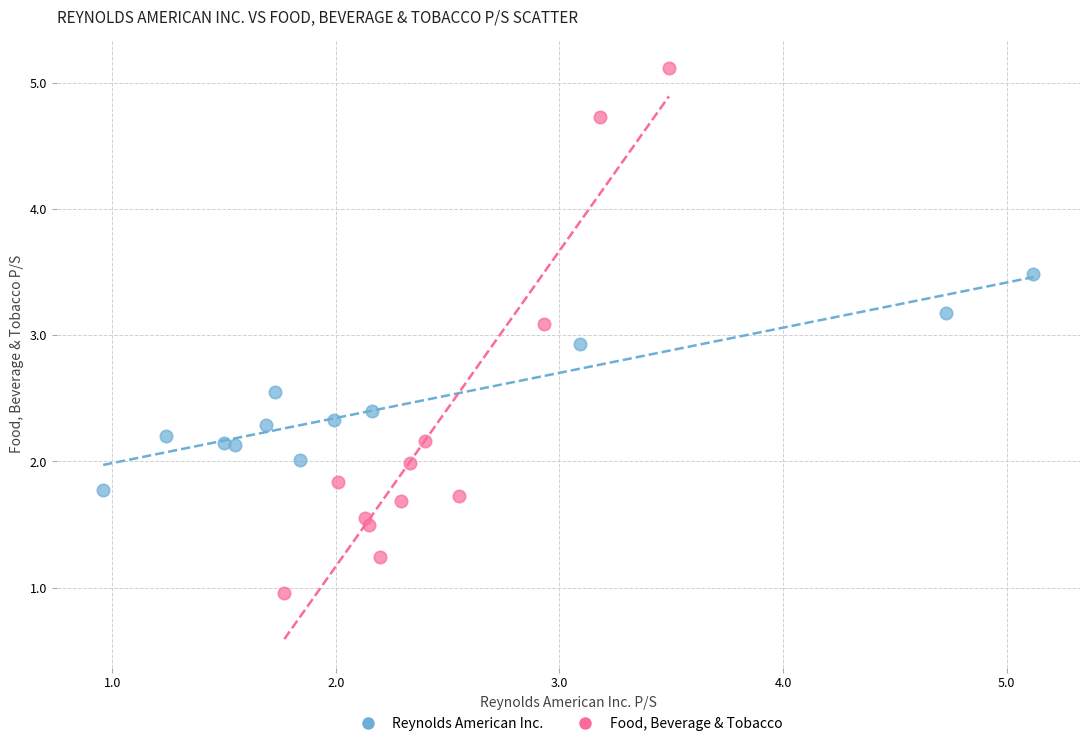

Which series reaches the maximum Y coordinate?

Food, Beverage & Tobacco